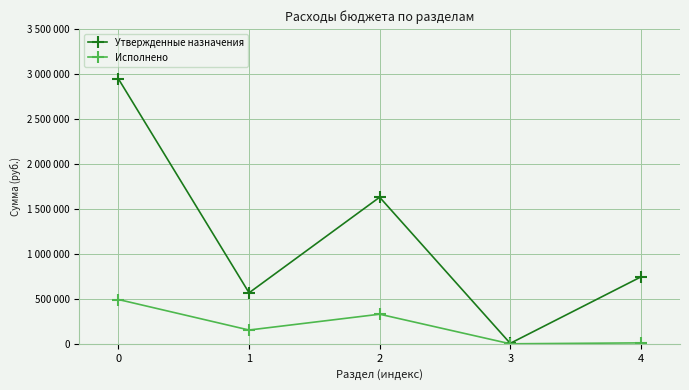

True or false: Утвержденные назначения and Исполнено cross at least once.

False